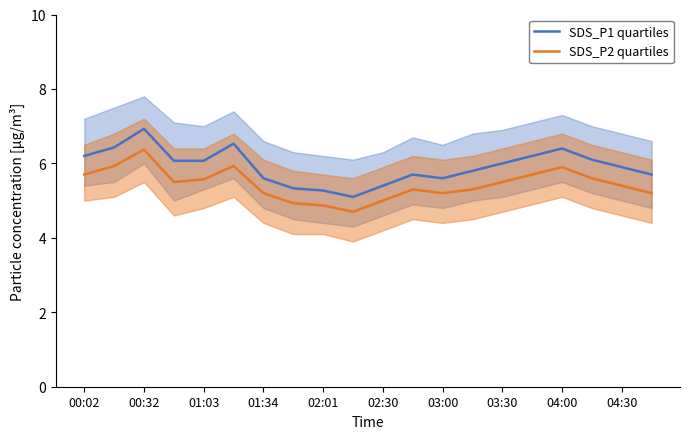

In SDS_P1 quartiles, how many points are lower than both neighbors (excluding endpoints)?

2